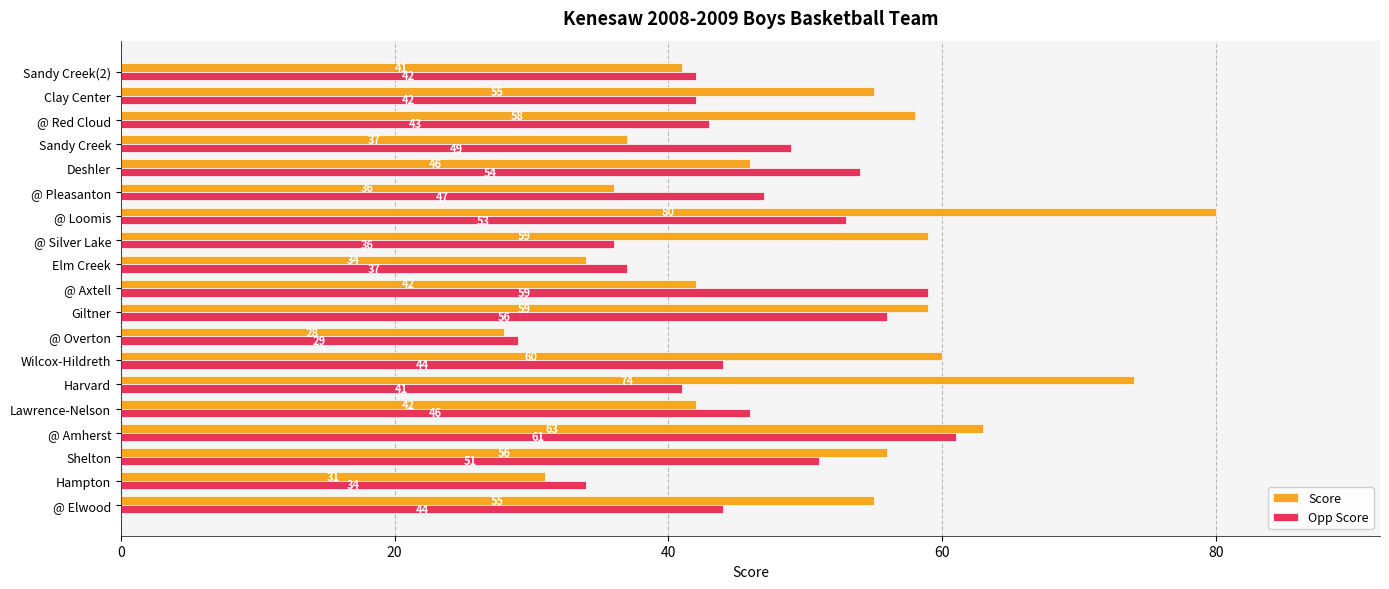

How many series are shown in this chart?

2